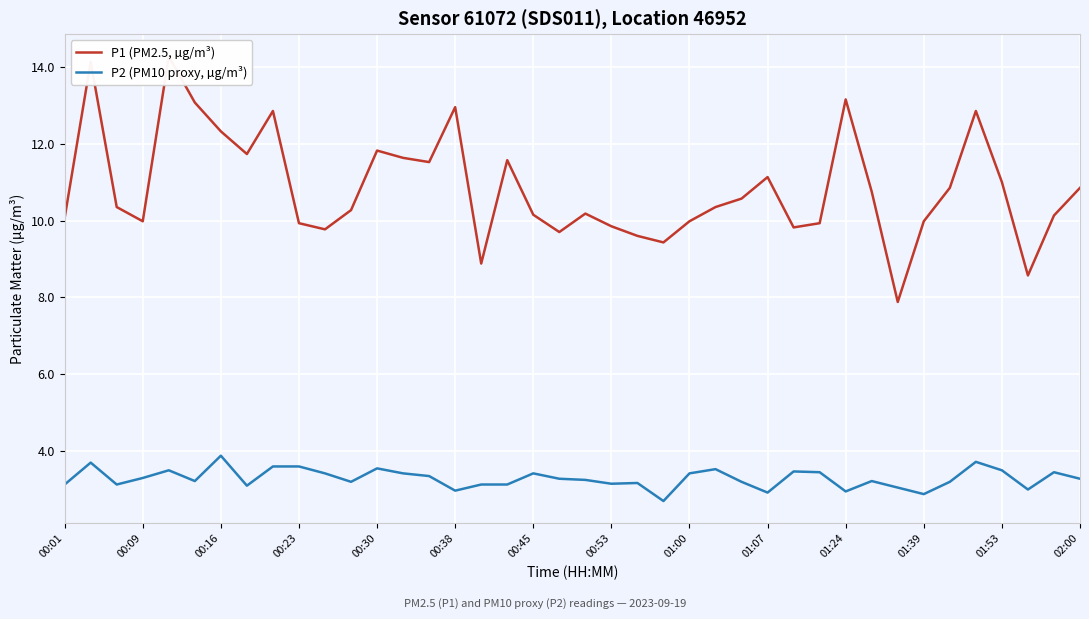

Which series has the largest range (max minus min)?

P1 (PM2.5, µg/m³)